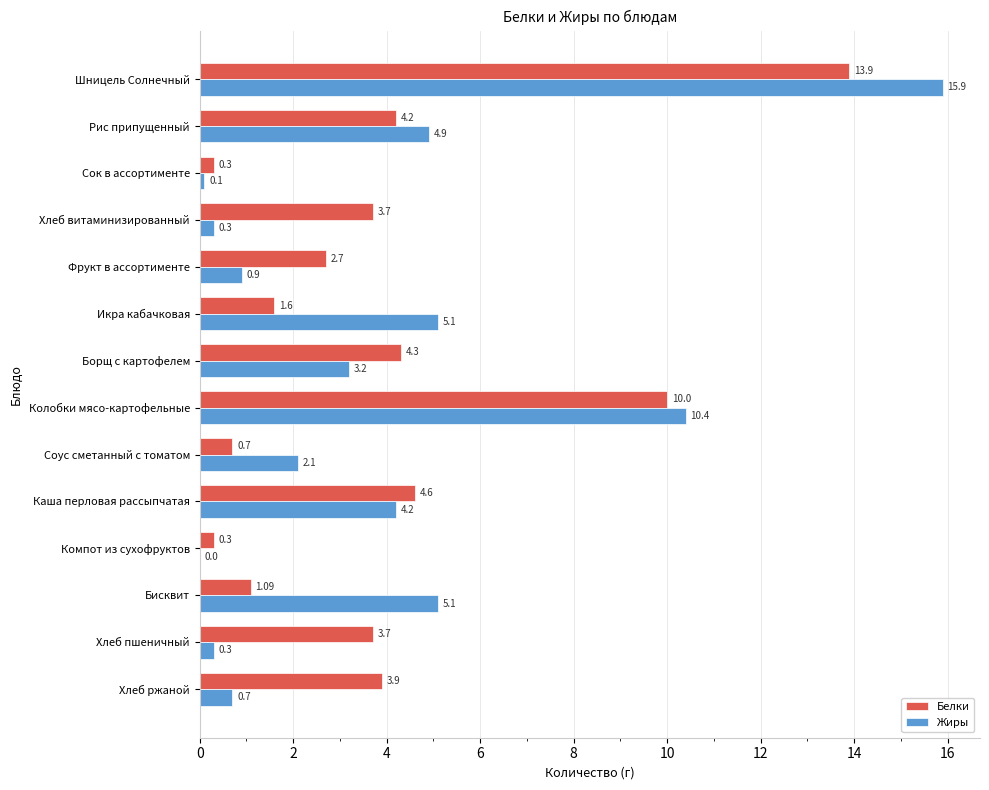

At which label is Белки closest to 7?

Каша перловая рассыпчатая